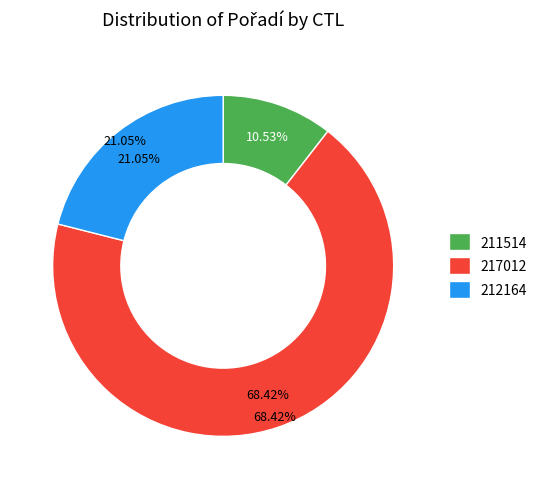

To the nearest percent, what percentage of the pie is 217012?

68%